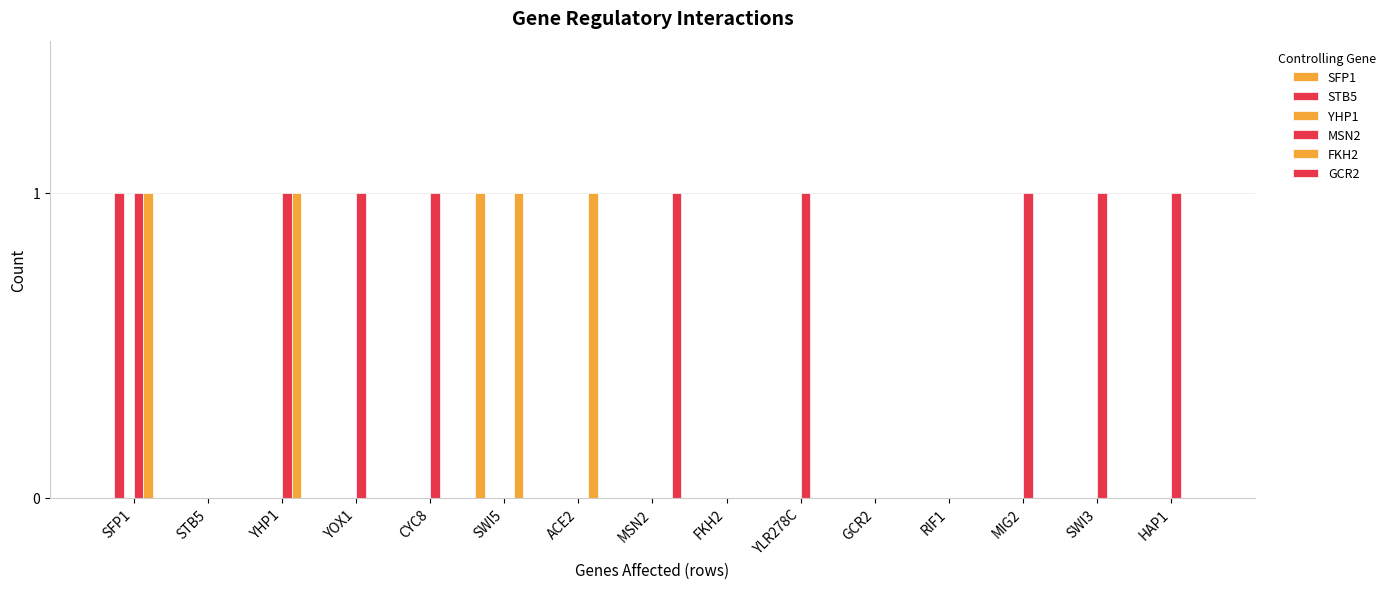

Rank the series at STB5 from highest to lowest value.

SFP1, STB5, YHP1, MSN2, FKH2, GCR2